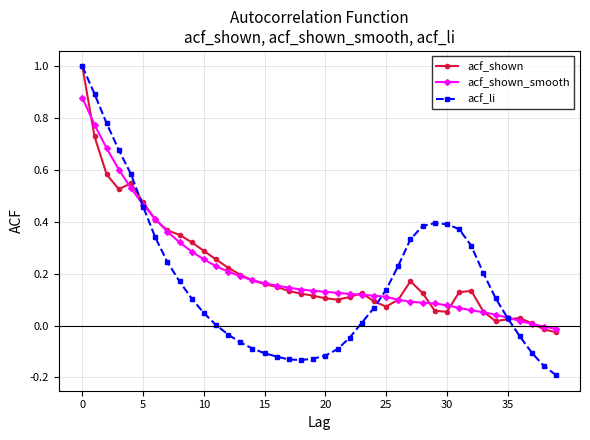

Which series has the widest spread of values?

acf_li